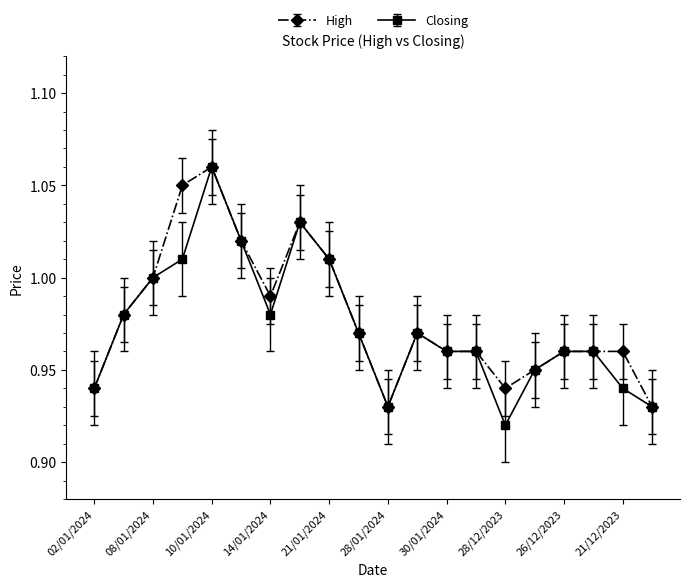

At how many categories does at least one series exceed 0?

20